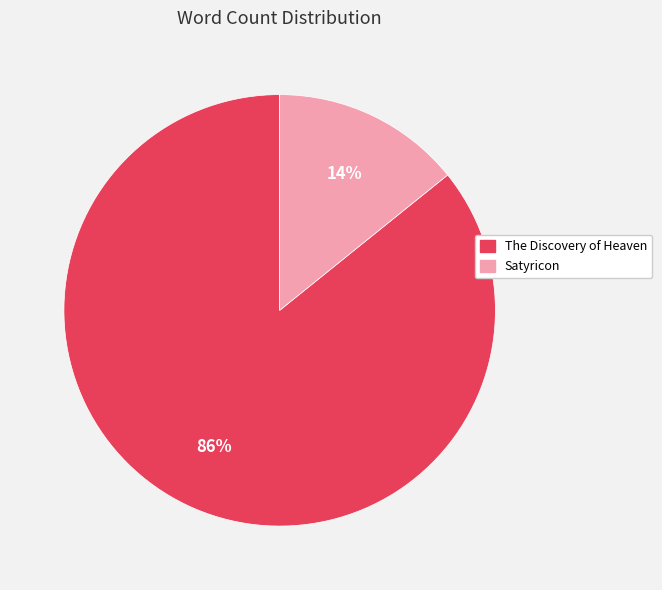

To the nearest percent, what portion does Satyricon represent?

14%